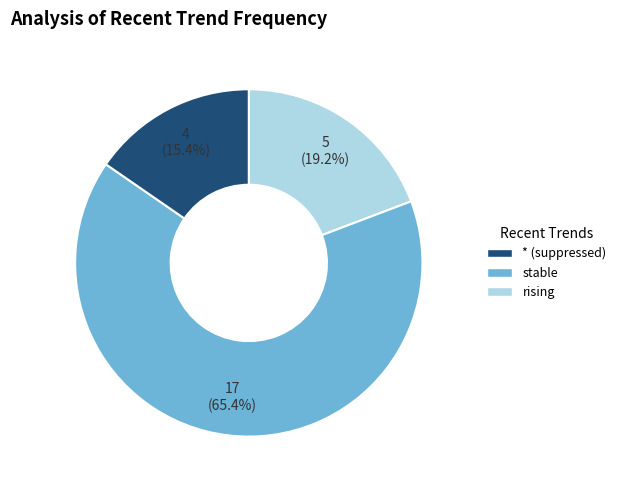

Is there any slice that represents more than half of the pie?

Yes